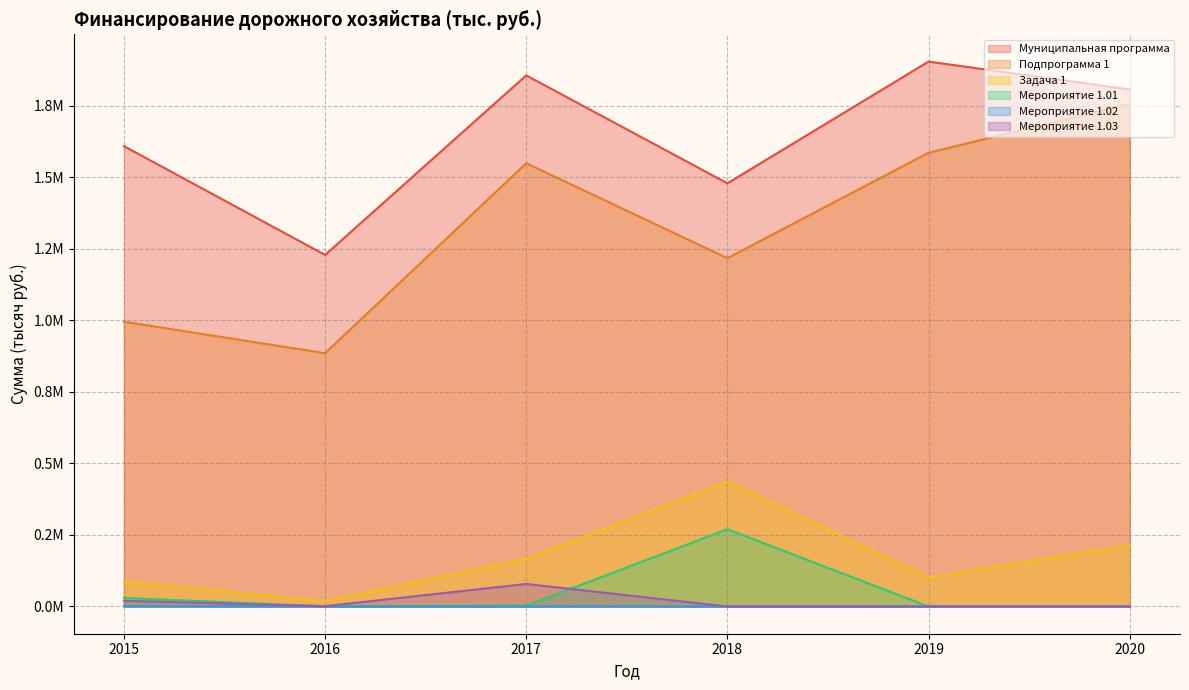

The value of 2019 at 2018 is 0.0. True or false?

True